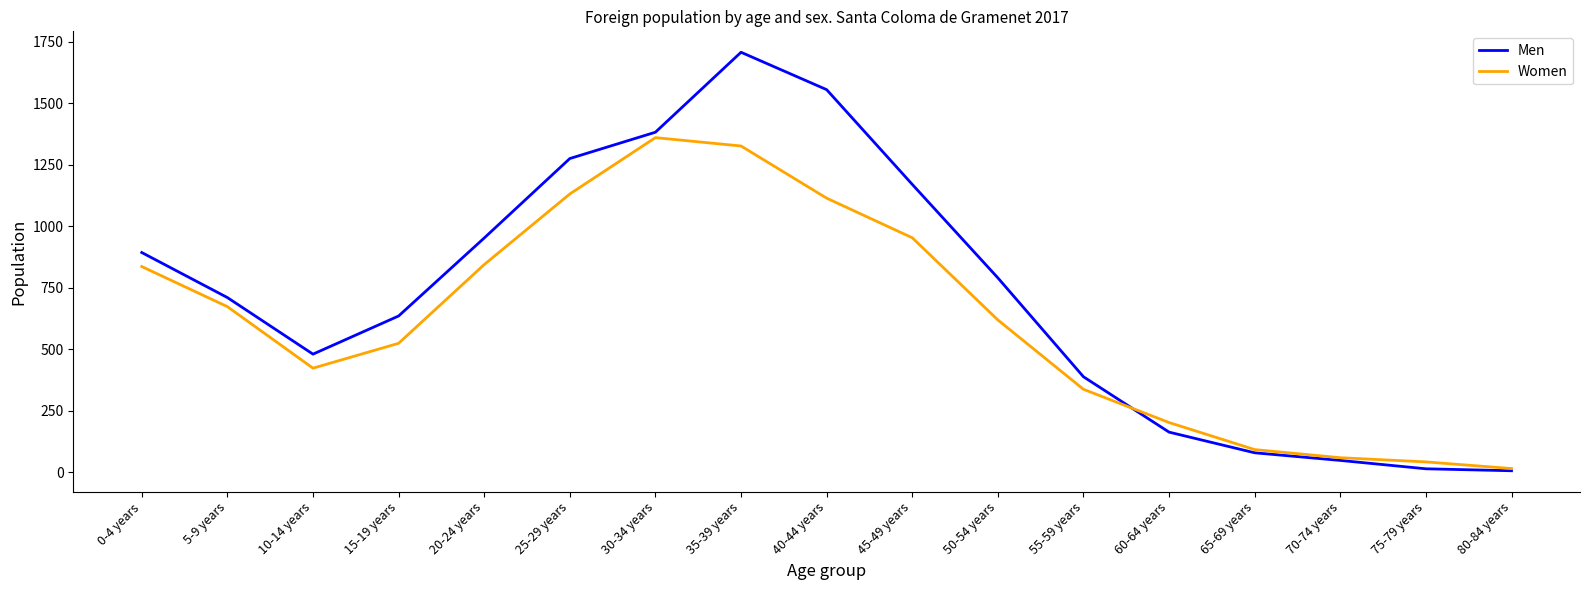

The value of Men at 30-34 years is 1383. True or false?

True